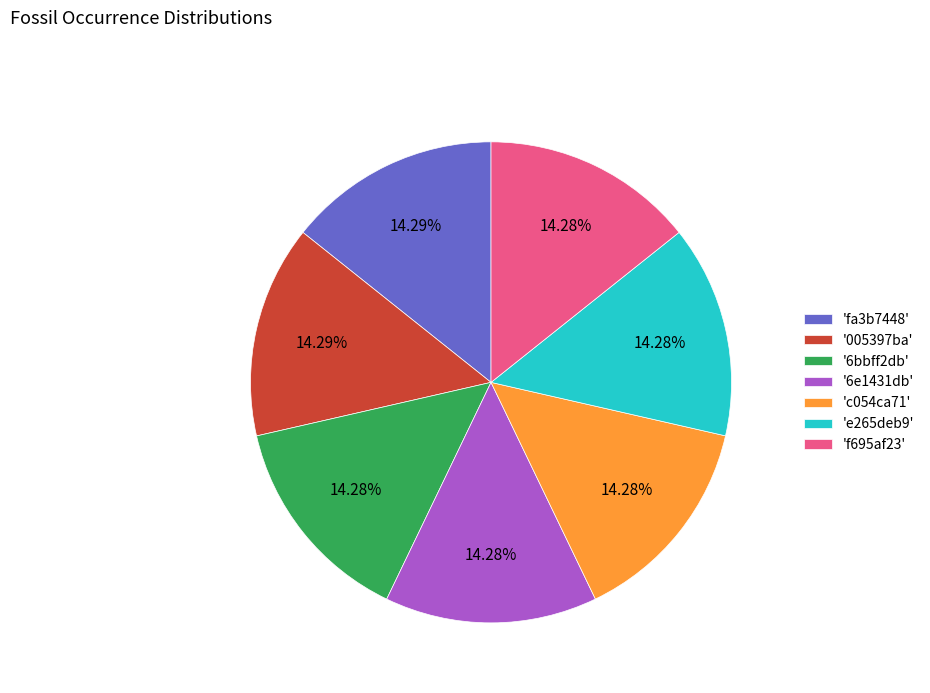

Is there a majority slice in this chart?

No